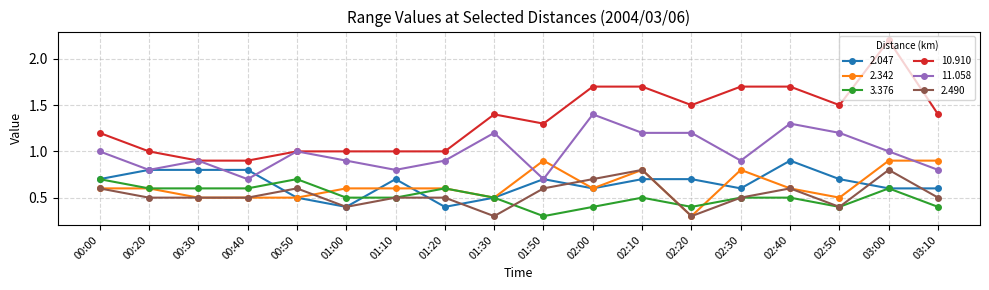

What is the total value across all series at 01:30?

4.4